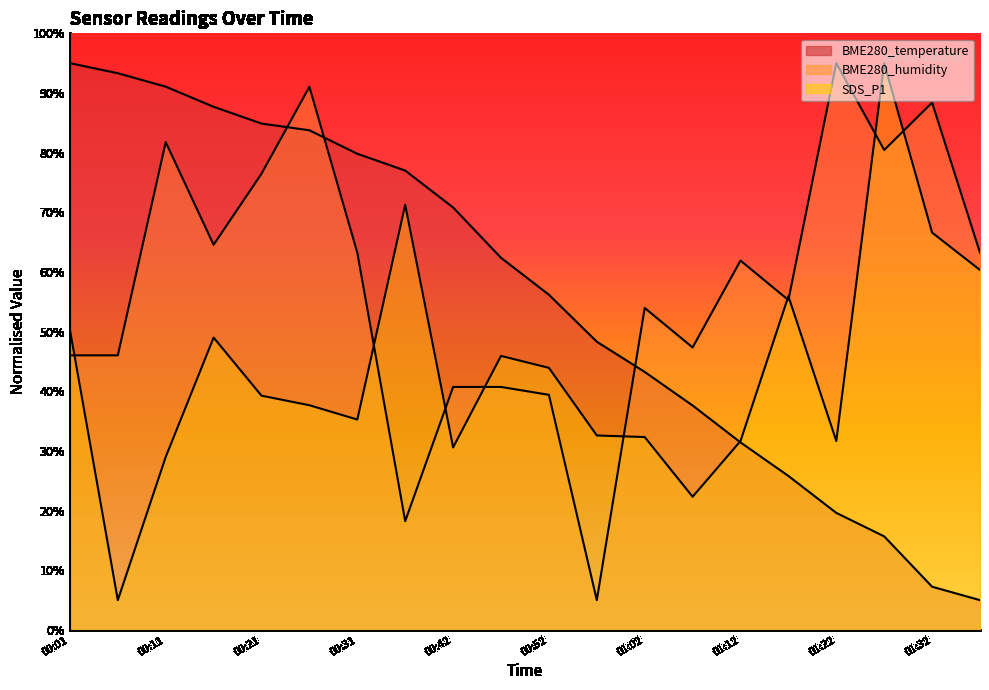

Is it true that SDS_P1 equals 22.1 at 00:21?

False